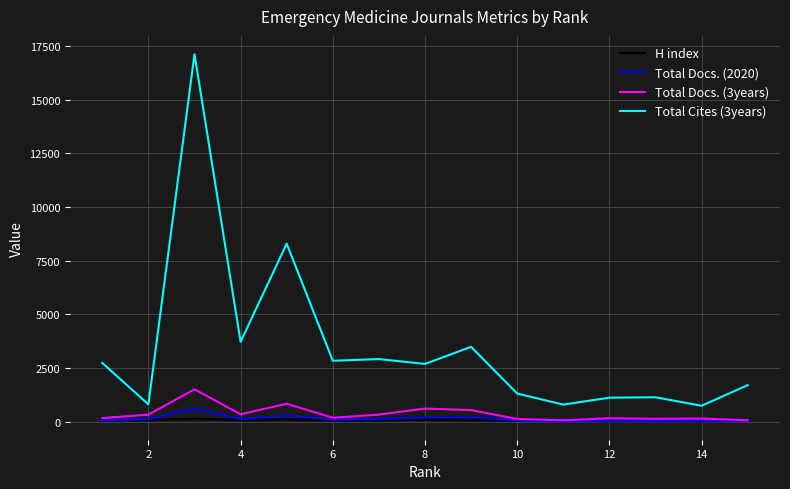

True or false: H index and Total Cites (3years) intersect in this chart.

False